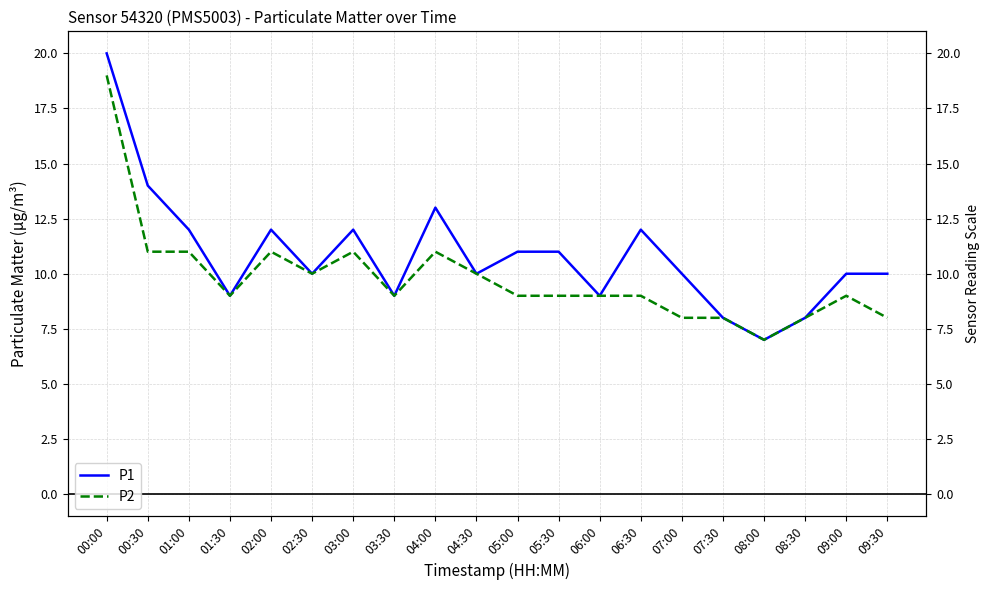

Reading right to left, what are all the values shown in this chart?

P1: 10	10	8	7	8	10	12	9	11	11	10	13	9	12	10	12	9	12	14	20
P2: 8	9	8	7	8	8	9	9	9	9	10	11	9	11	10	11	9	11	11	19